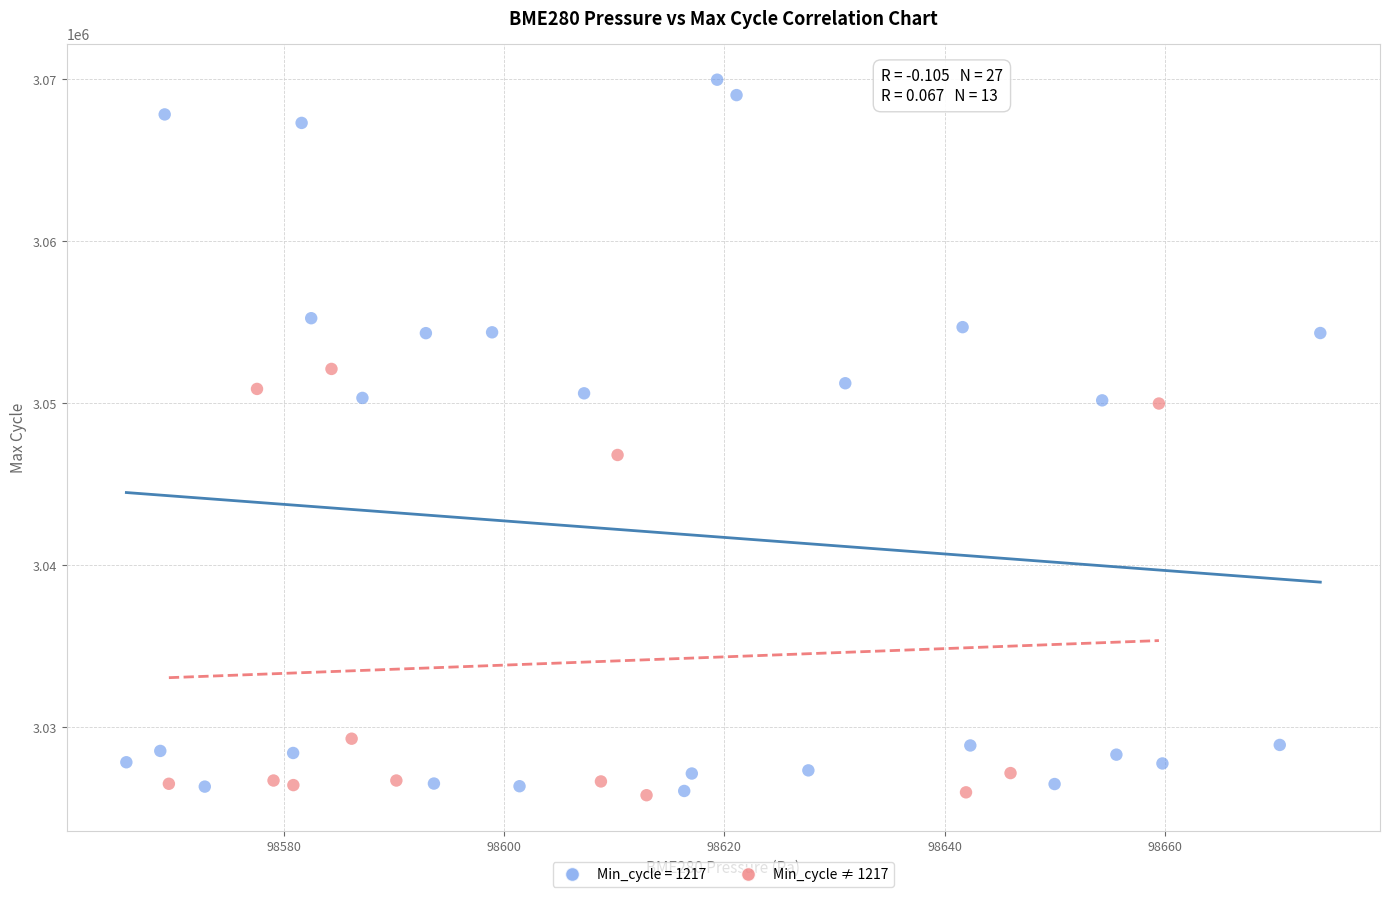

Which series has the widest spread of Y values?

Min_cycle = 1217